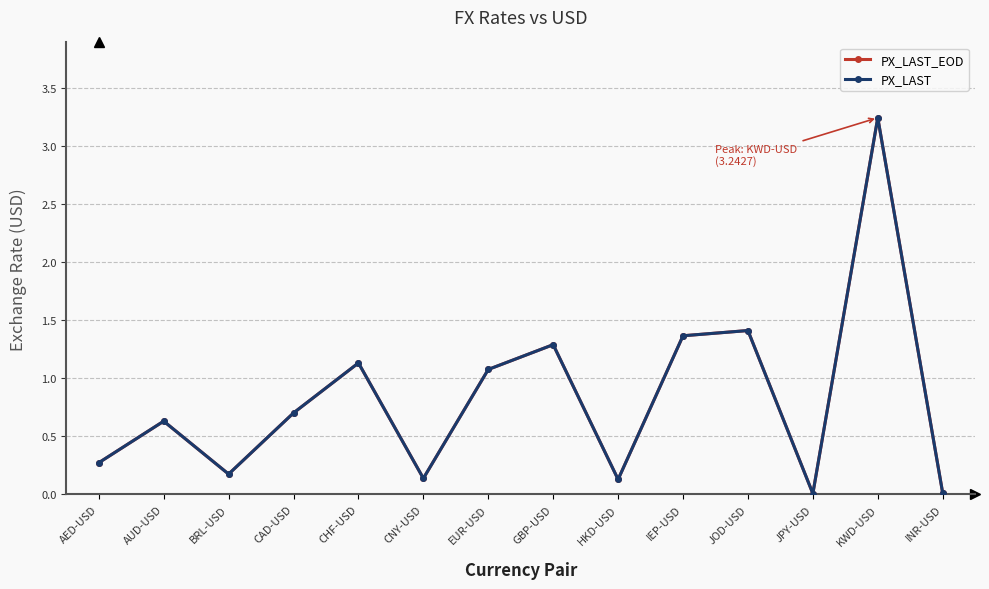

Is the value of PX_LAST at CNY-USD greater than the value of PX_LAST_EOD at CAD-USD?

No